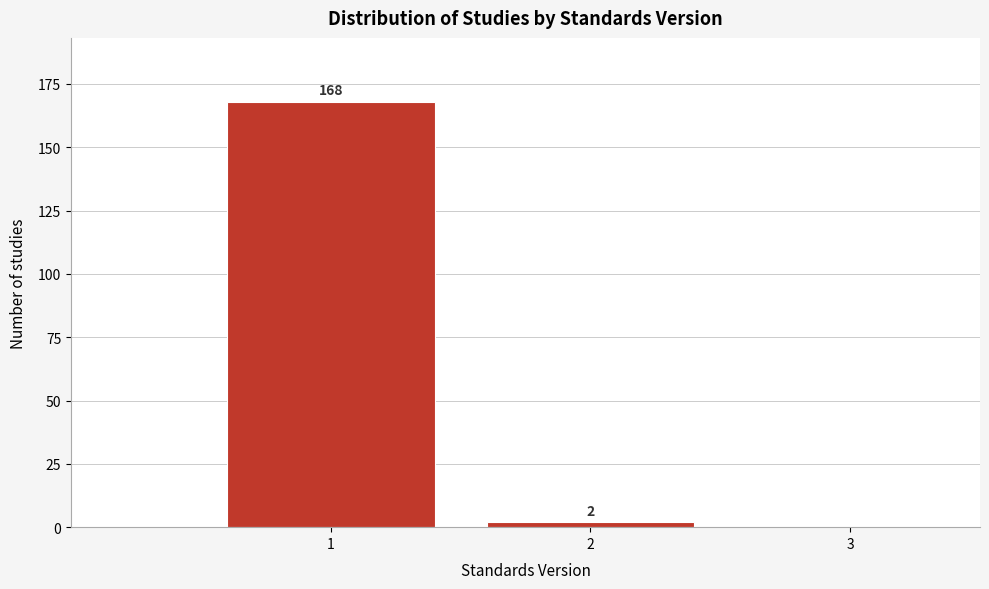

Reading left to right, transcribe all the data shown in this chart.

1=168	2=2	3=0